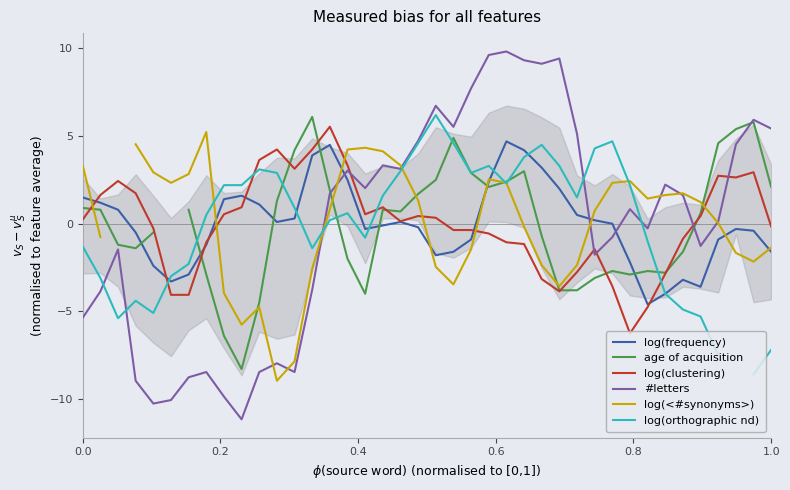

True or false: log(frequency) has a value of 1.5 at 0.0.

True